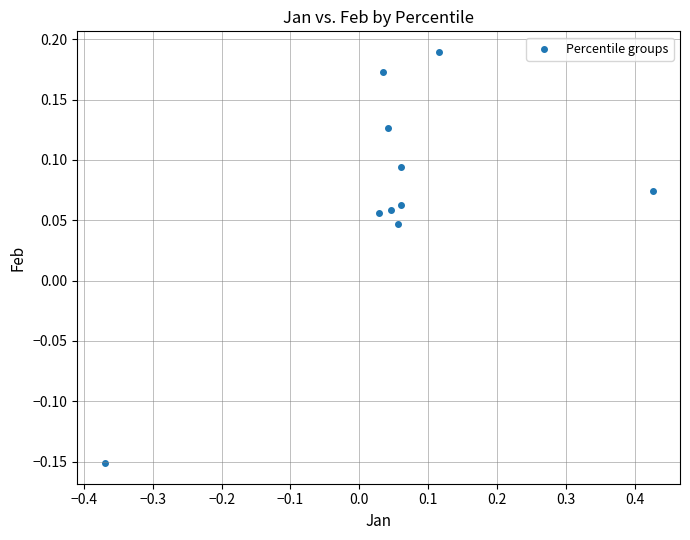

What is the range of X values (max minus min)?

0.8